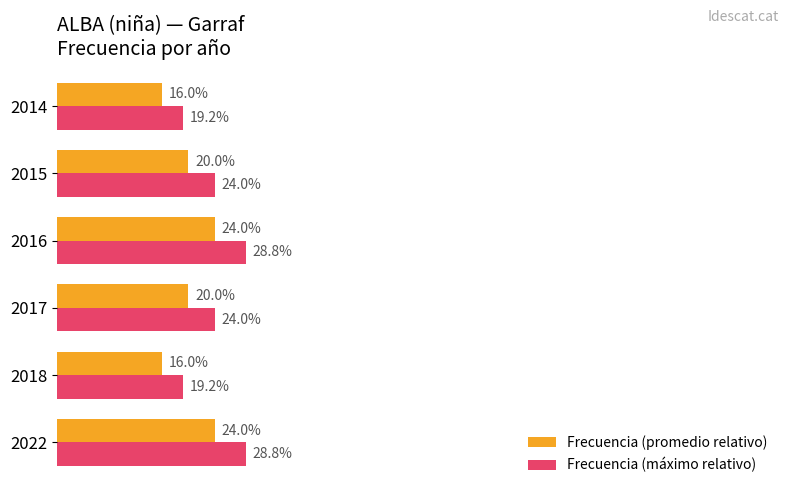

What are all the series names shown in the legend?

Frecuencia (promedio relativo), Frecuencia (máximo relativo)